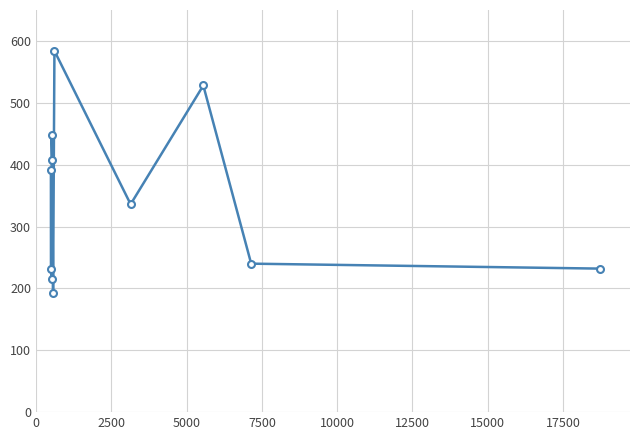

True or false: there are more than 2 points higher than both neighbors.

True